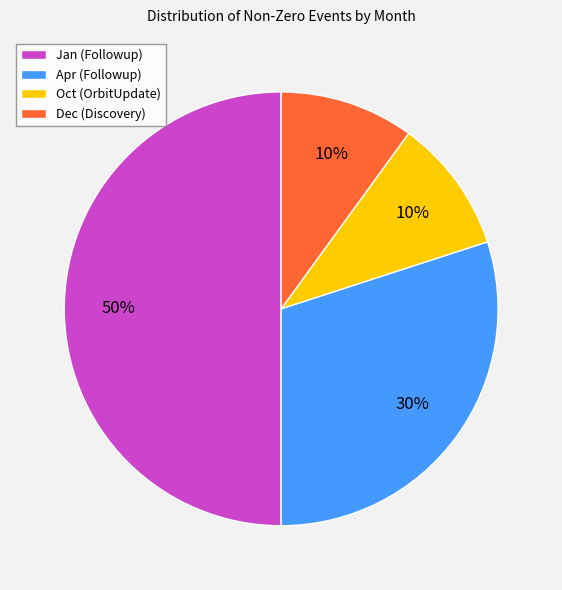

The Dec (Discovery) slice represents 3% of the pie. True or false?

False